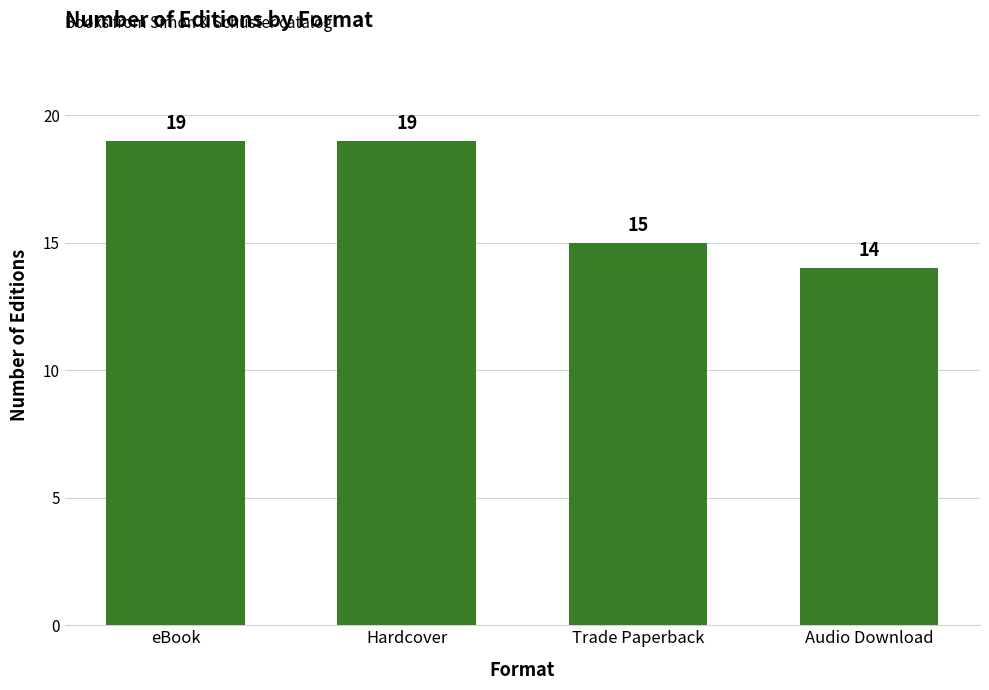

What is the change in value from eBook to Audio Download?

-5